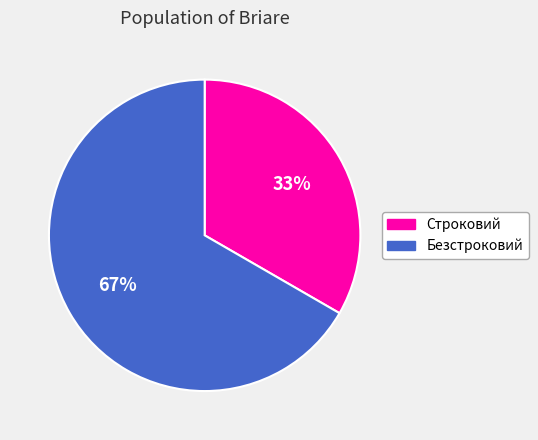

Count the number of slices in the pie.

2